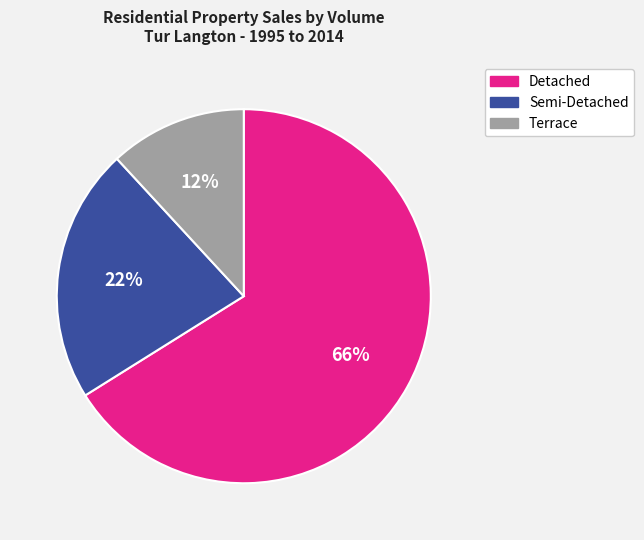

Is there a majority slice in this chart?

Yes